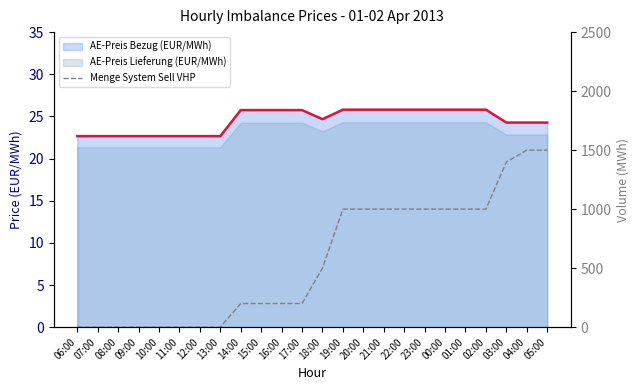

How many values are between 0 and 1000?

21